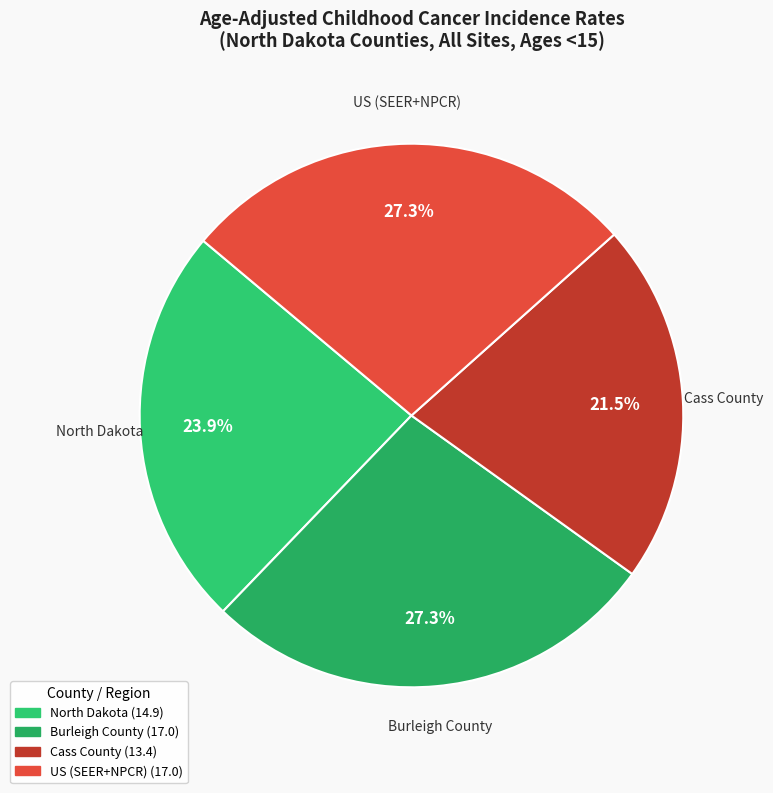

Which has a higher value, North Dakota or US (SEER+NPCR)?

US (SEER+NPCR)